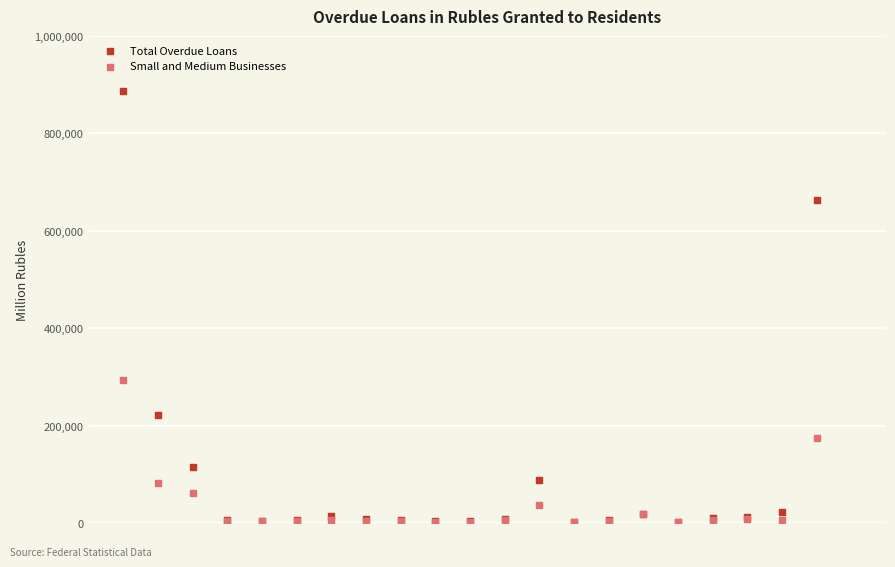

In the Total Overdue Loans series, what Y value is closest to 444439?

663260